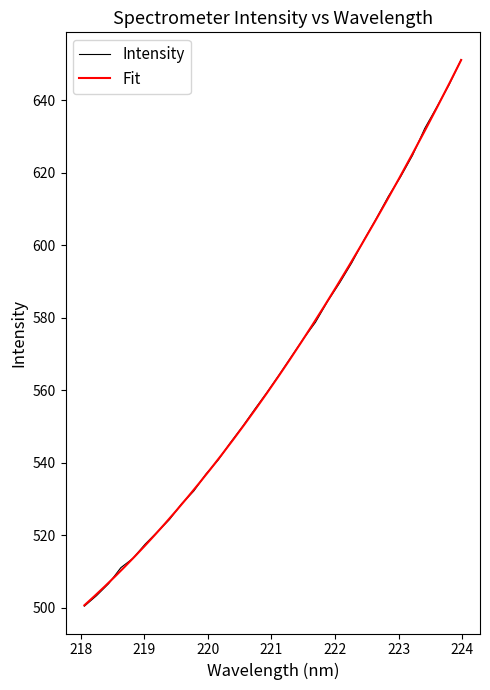

Is this an area chart (filled region under the line)?

No